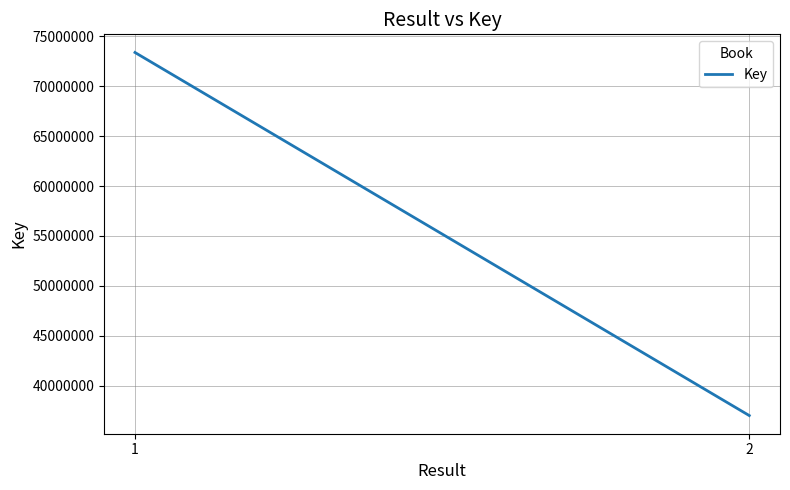

Reading right to left, list all the values displayed in this chart.

2=36996757	1=73386927